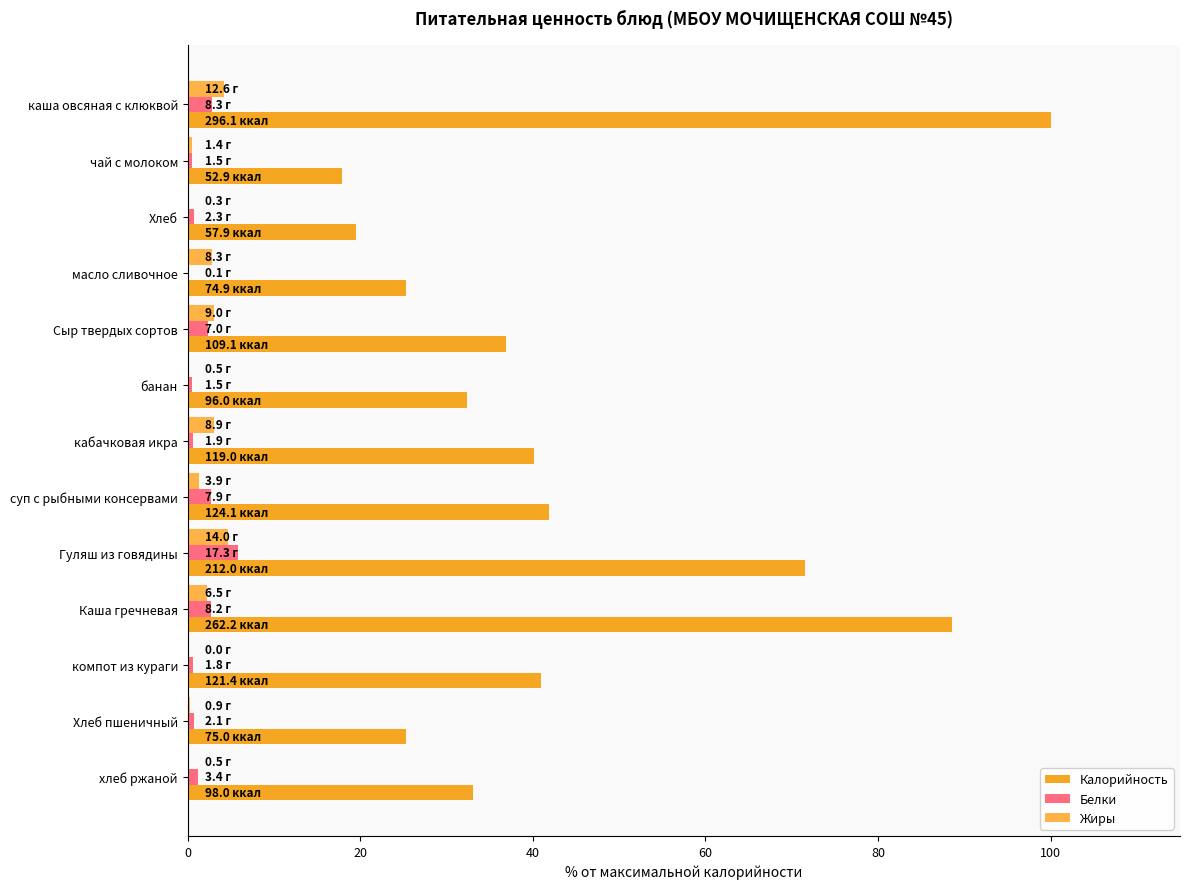

Which series has the largest range (max minus min)?

Калорийность